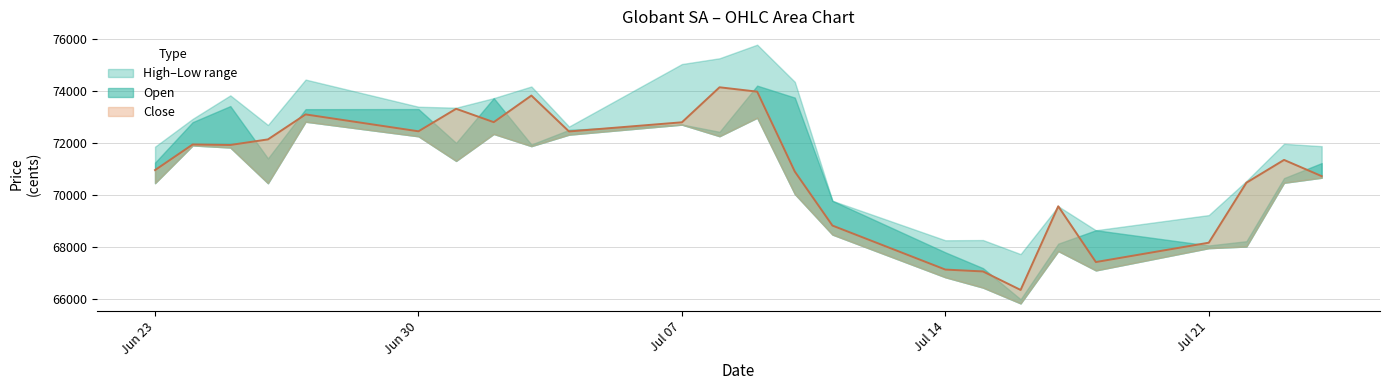

Which series has the largest total across all categories?

High